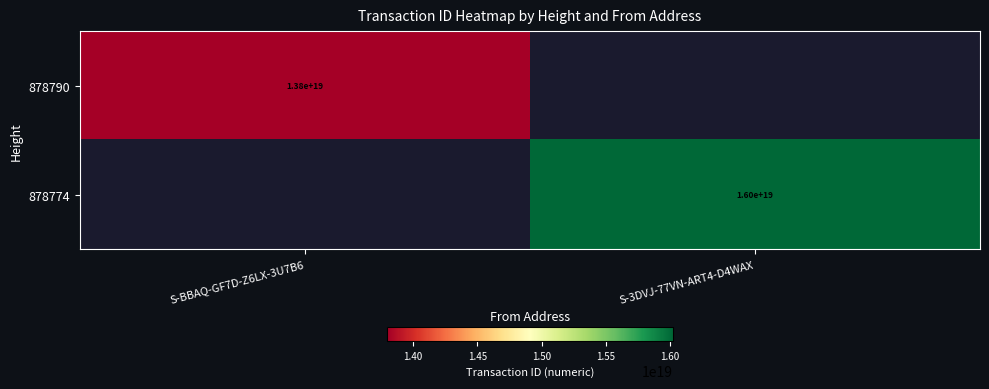

The value of 878790 at S-BBAQ-GF7D-Z6LX-3U7B6 is 9291277816080506880. True or false?

False